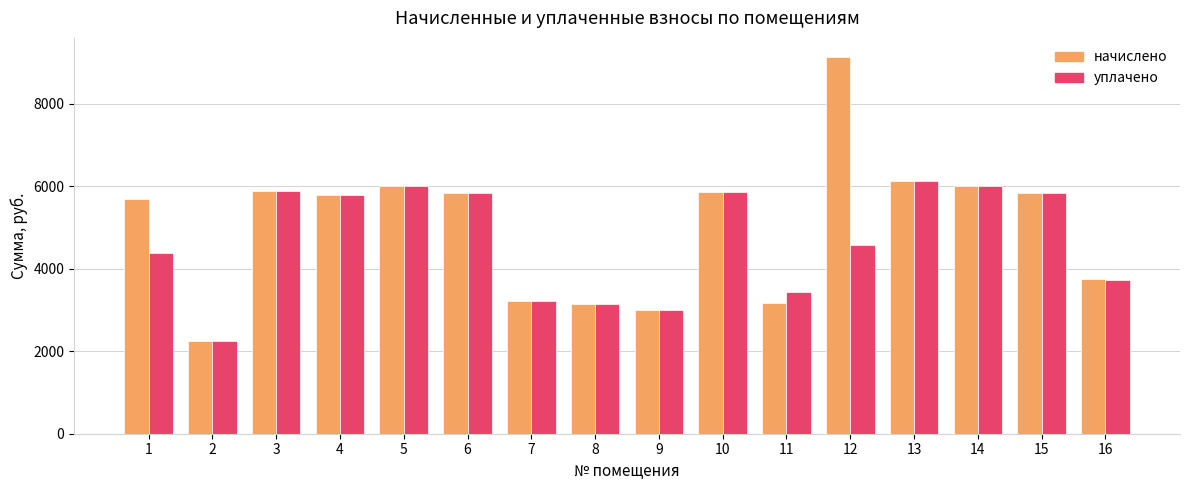

Count the number of data series in this chart.

2